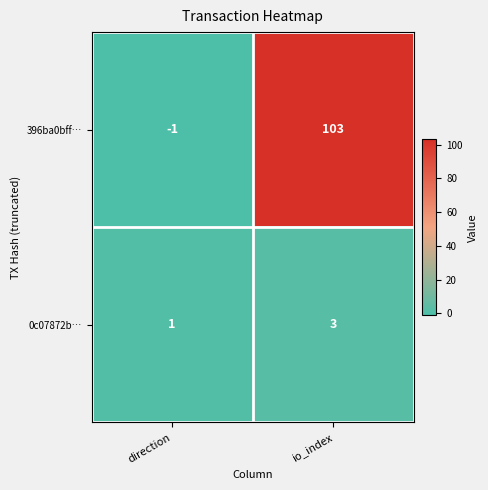

Count the number of categories in the chart.

2